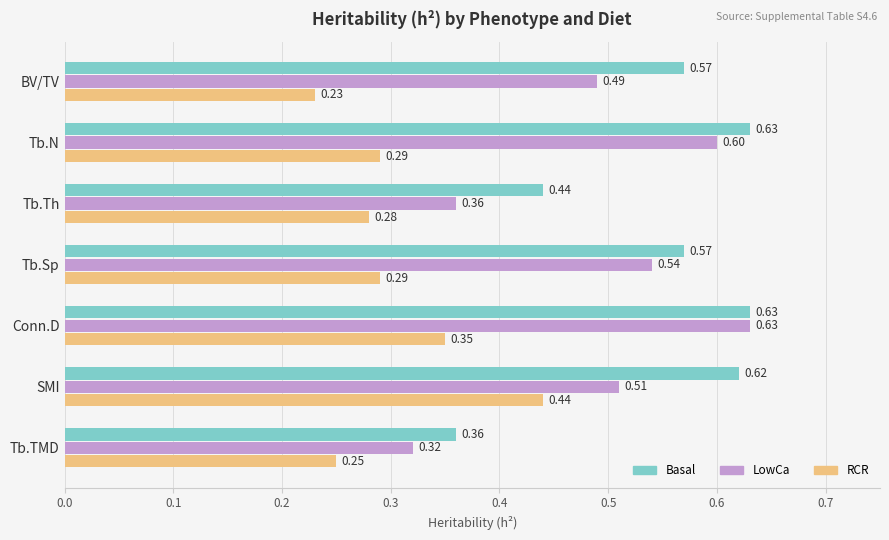

Where is RCR nearest to the value 0?

BV/TV